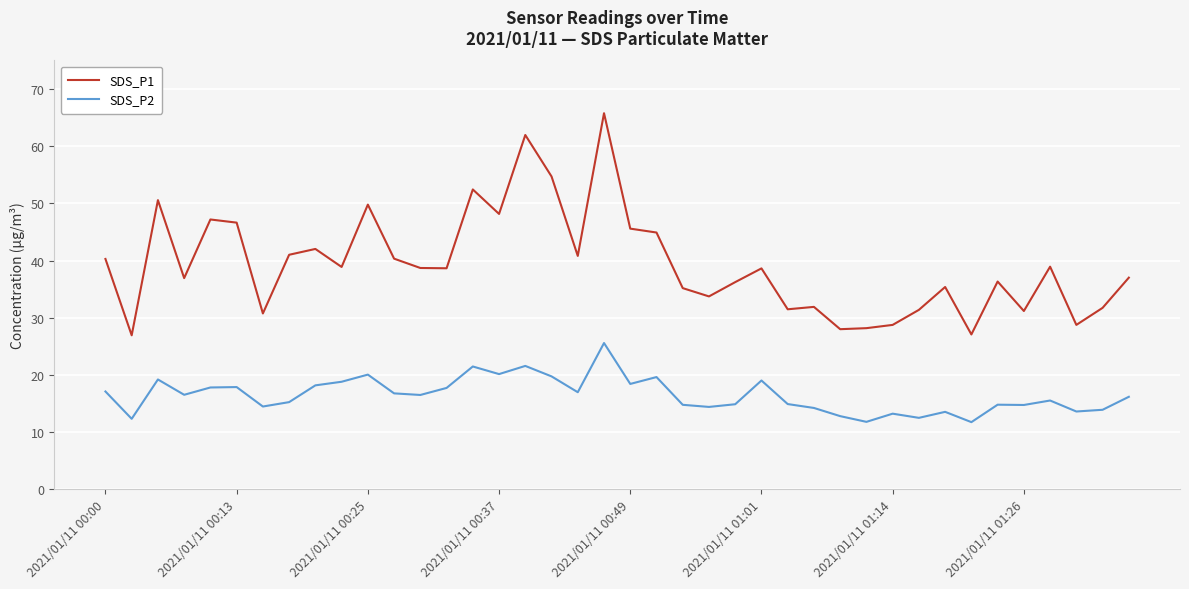

Which series has the widest spread of values?

SDS_P1